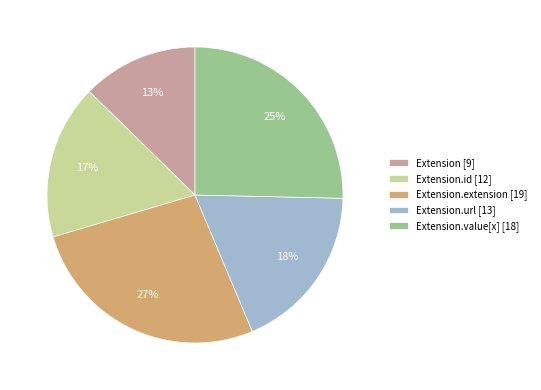

Do Extension [9] and Extension.url [13] together represent more than half of the pie?

No